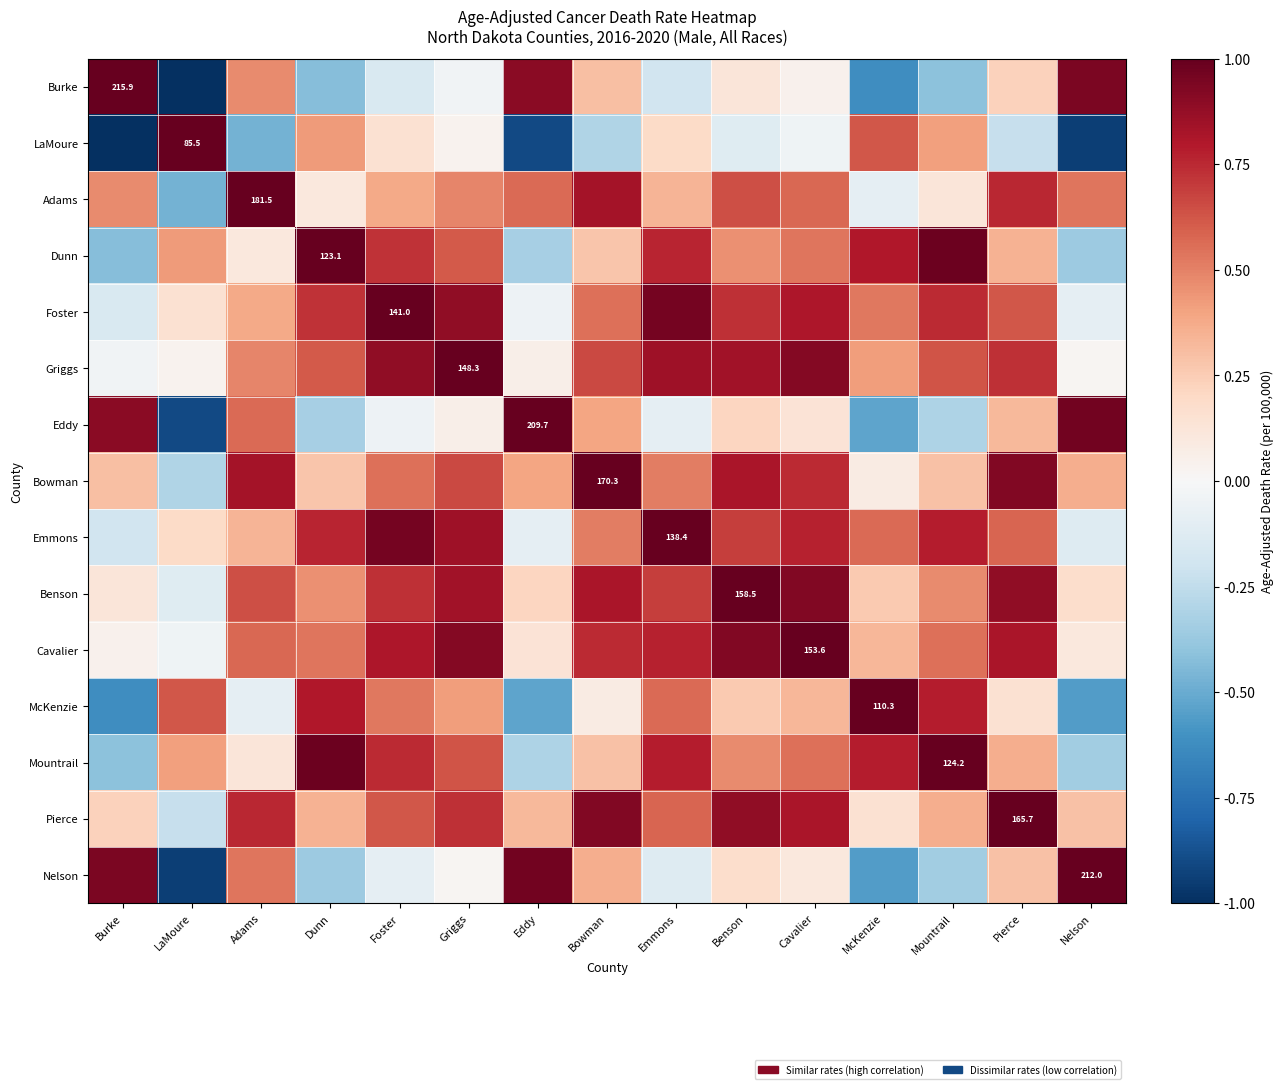

Which series has the widest spread of values?

Burke